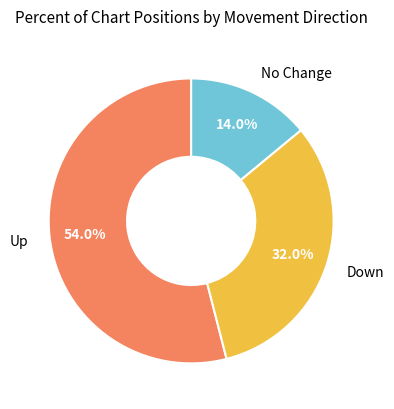

What is the majority slice?

Up